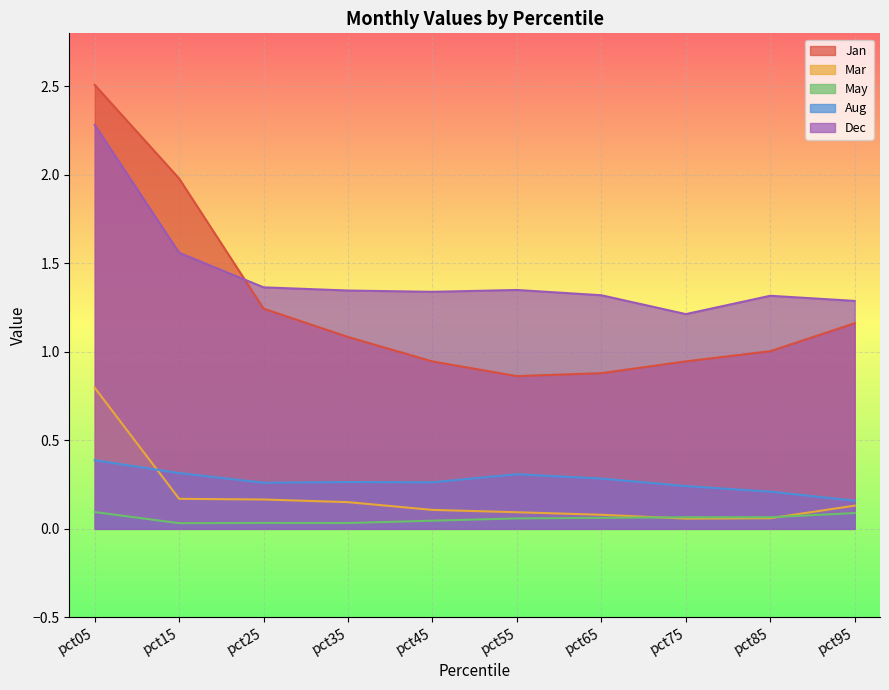

List the series in order of their peak value, highest first.

Jan, Dec, Mar, Aug, May